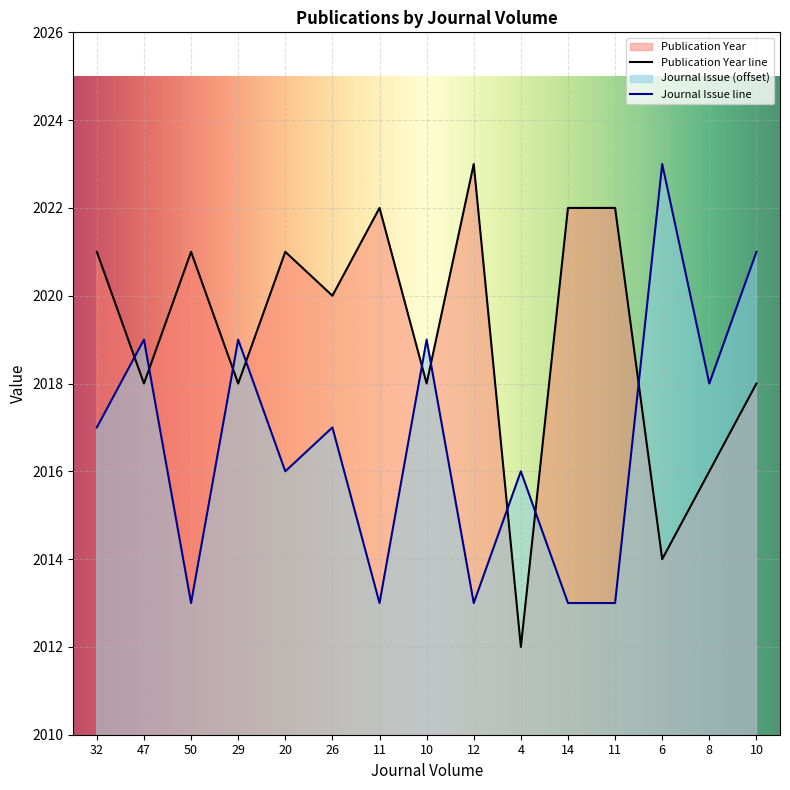

True or false: Journal Issue has a value of 2016 at 20.

True